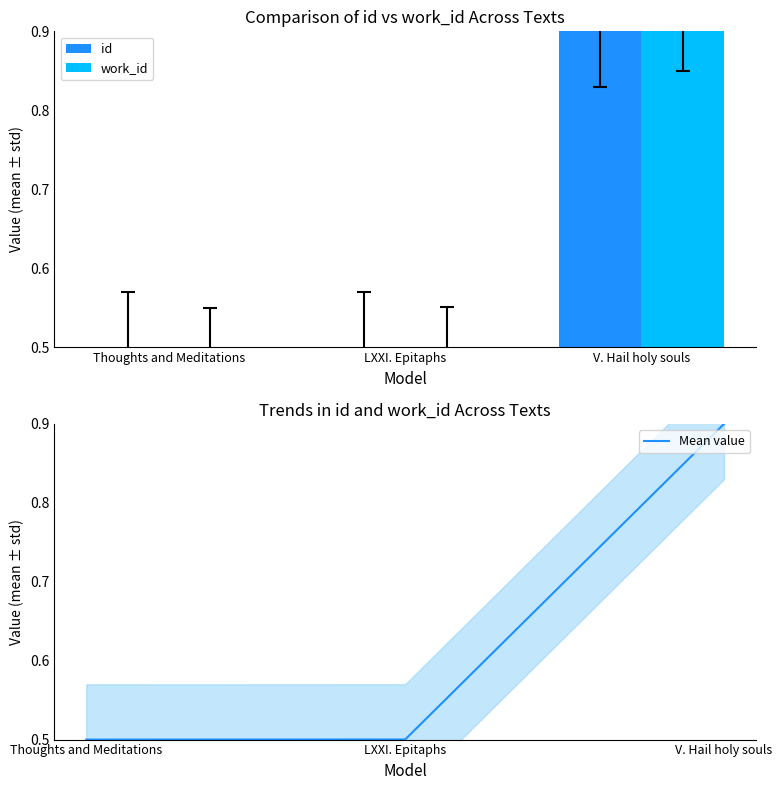

What is the total value across all series at V. Hail holy souls?

2.7